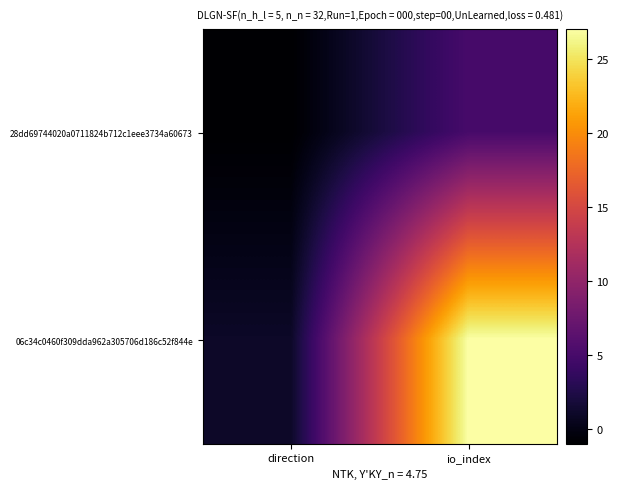

Rank the series by their average value, from highest to lowest.

06c34c0460f309dda962a305706d186c52f844e, 28dd69744020a0711824b712c1eee3734a60673